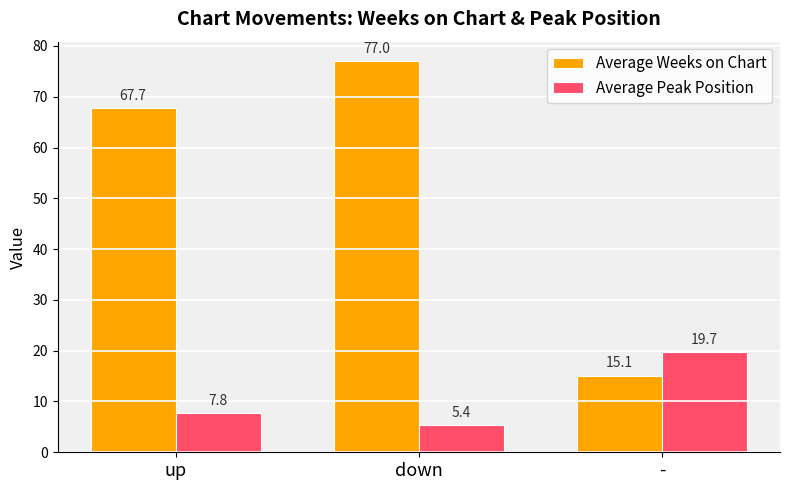

Rank the series at down from lowest to highest value.

Average Peak Position, Average Weeks on Chart